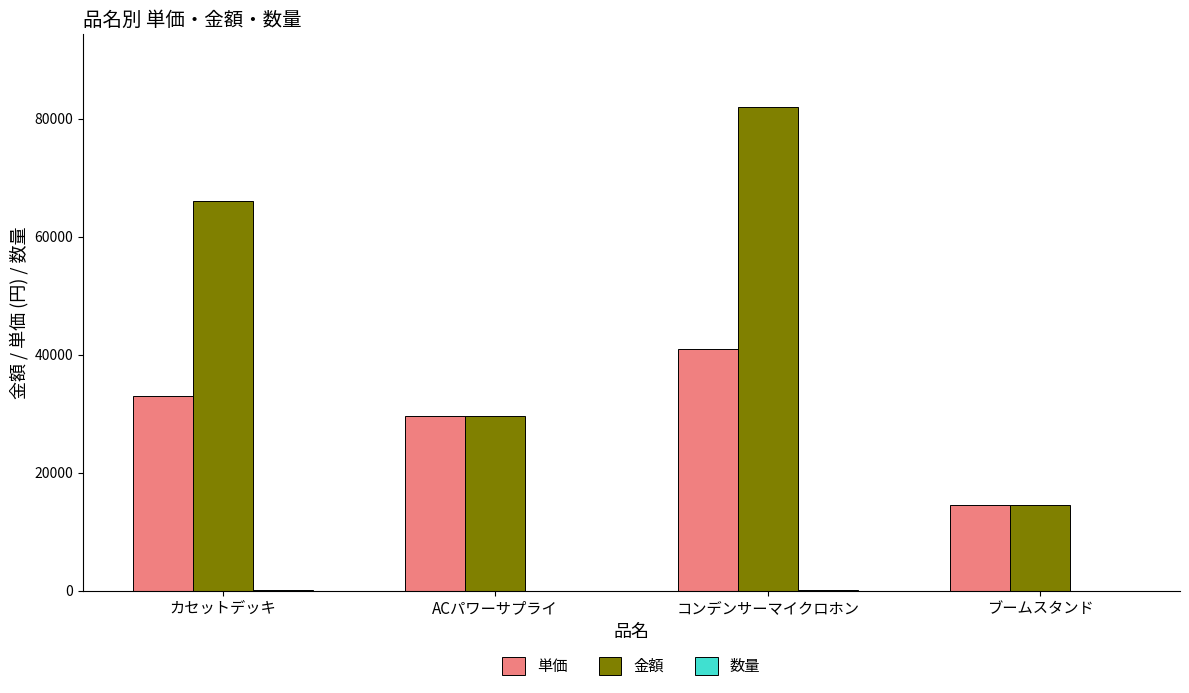

At which category is the sum across all series the highest?

コンデンサーマイクロホン